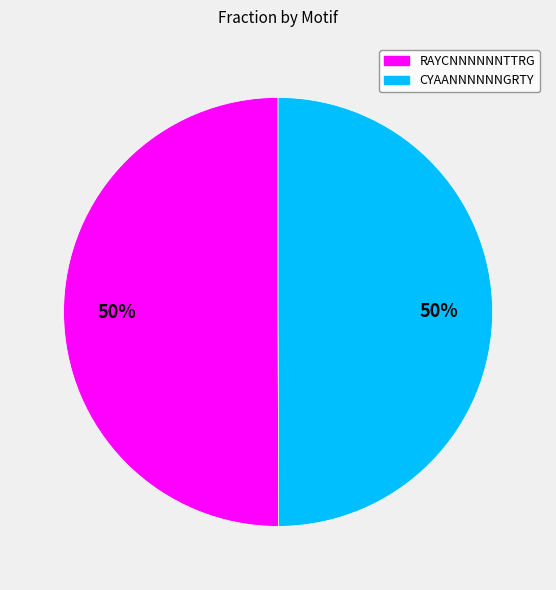

To the nearest percent, what is the combined percentage of CYAANNNNNNGRTY and RAYCNNNNNNTTRG?

100%